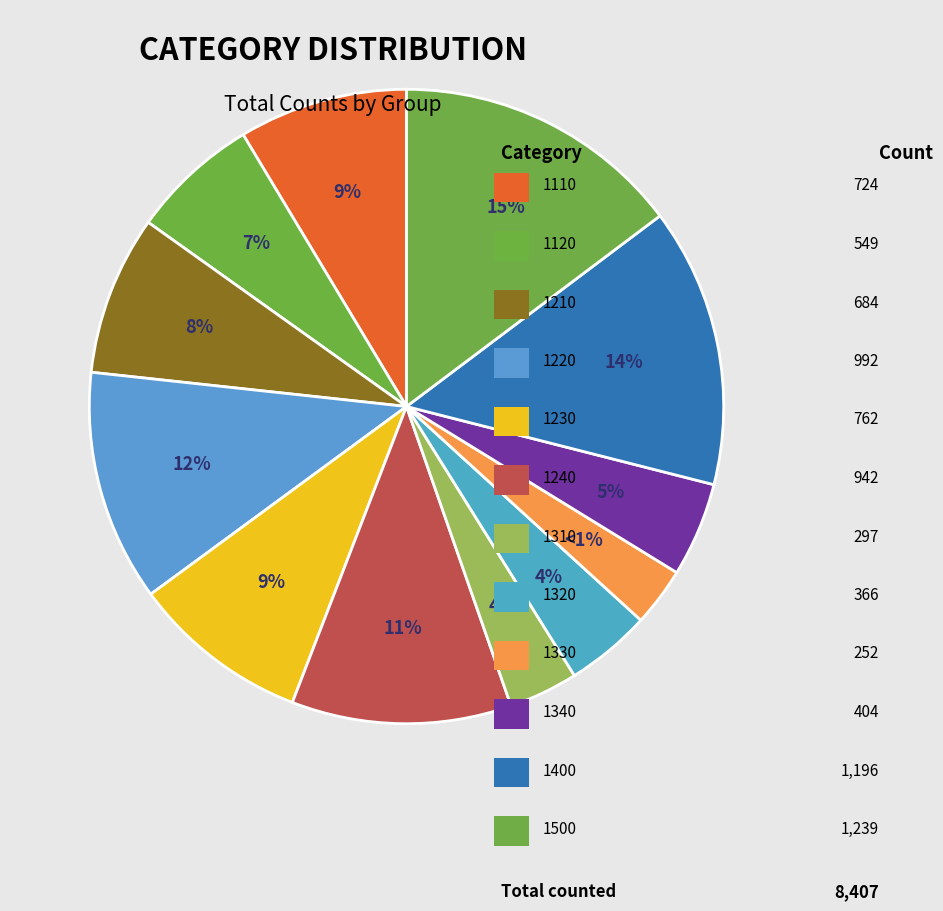

To the nearest percent, what percentage of the pie is 1120?

7%